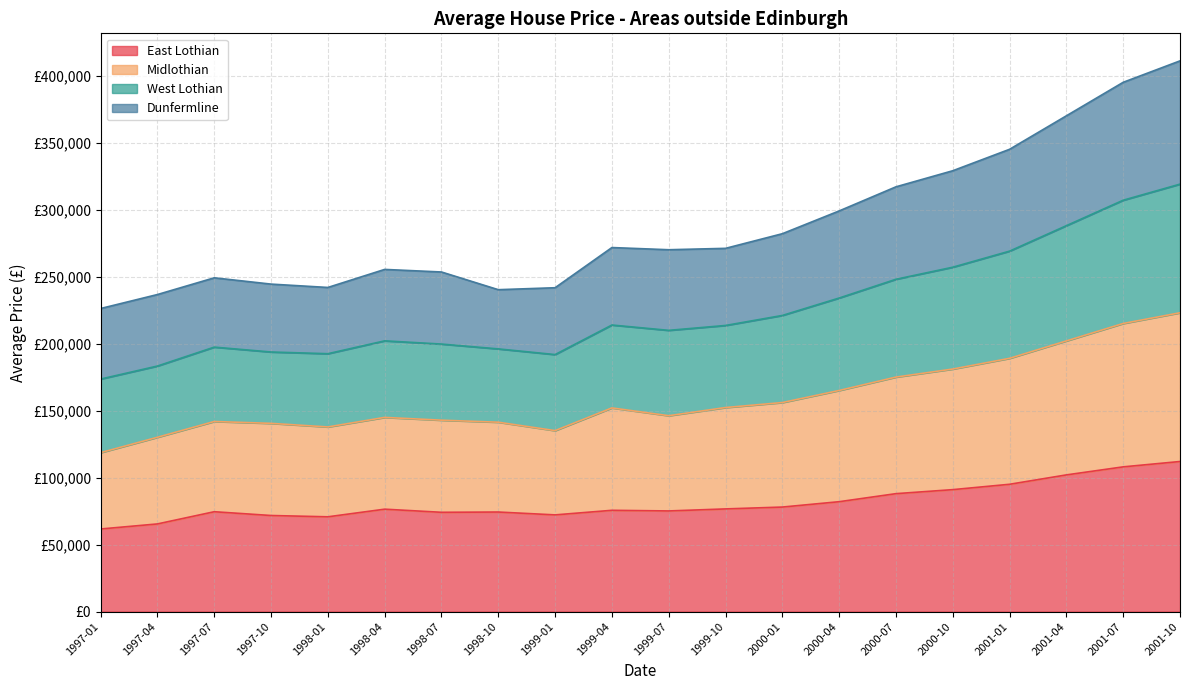

What are all the series names shown in the legend?

East Lothian, Midlothian, West Lothian, Dunfermline